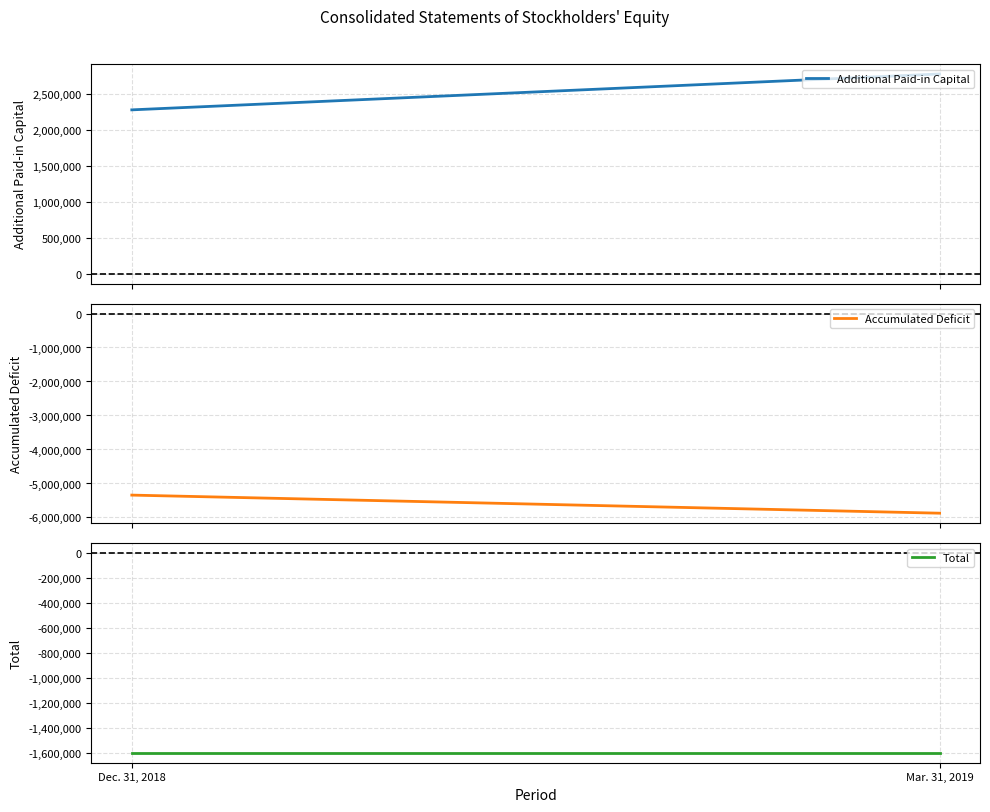

Is it true that Additional Paid-in Capital equals 1763317 at Mar. 31, 2019?

False